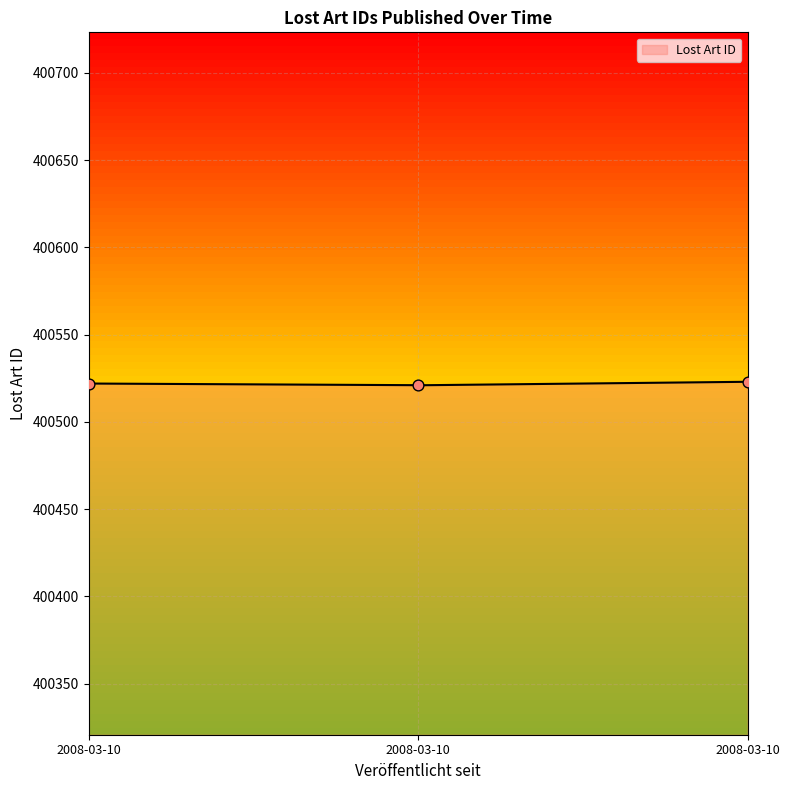

What is the ratio of the value at 2008-03-10 to the value at 2008-03-10?

1.0